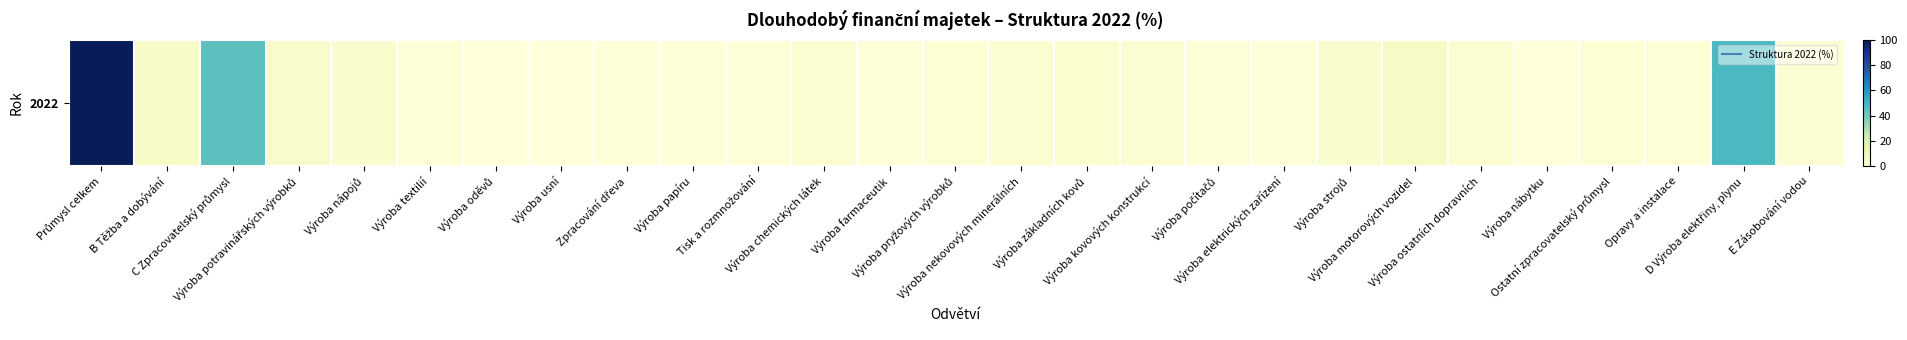

Rank the categories by value from highest to lowest.

Průmysl celkem, D Výroba elektřiny, plynu, C Zpracovatelský průmysl, Výroba motorových vozidel, B Těžba a dobývání, Výroba potravinářských výrobků, Výroba strojů, Výroba nápojů, Výroba základních kovů, Výroba ostatních dopravních, Výroba kovových konstrukcí, Výroba nekovových minerálních, Výroba chemických látek, E Zásobování vodou, Výroba pryžových výrobků, Ostatní zpracovatelský průmysl, Výroba počítačů, Výroba elektrických zařízení, Výroba textilií, Opravy a instalace, Tisk a rozmnožování, Výroba papíru, Zpracování dřeva, Výroba farmaceutik, Výroba nábytku, Výroba oděvů, Výroba usní